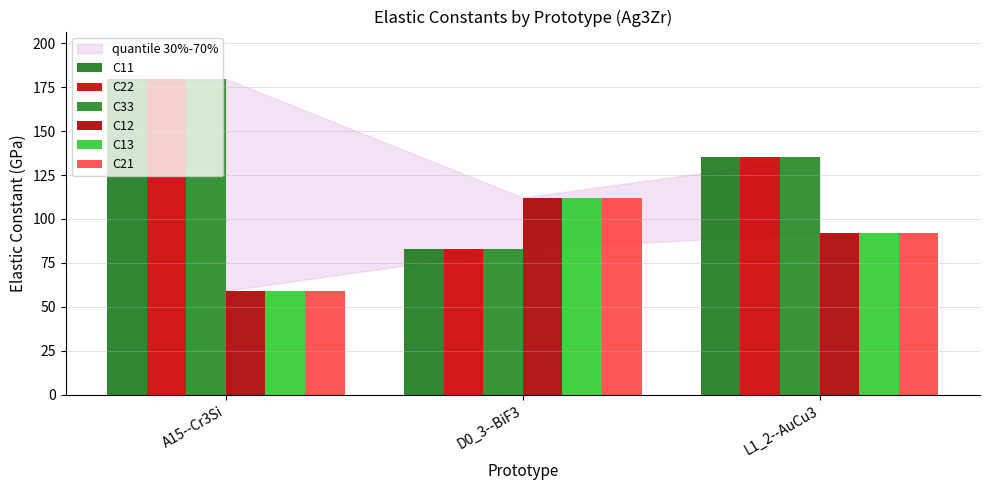

What is the total value across all series at L1_2--AuCu3?

681.4